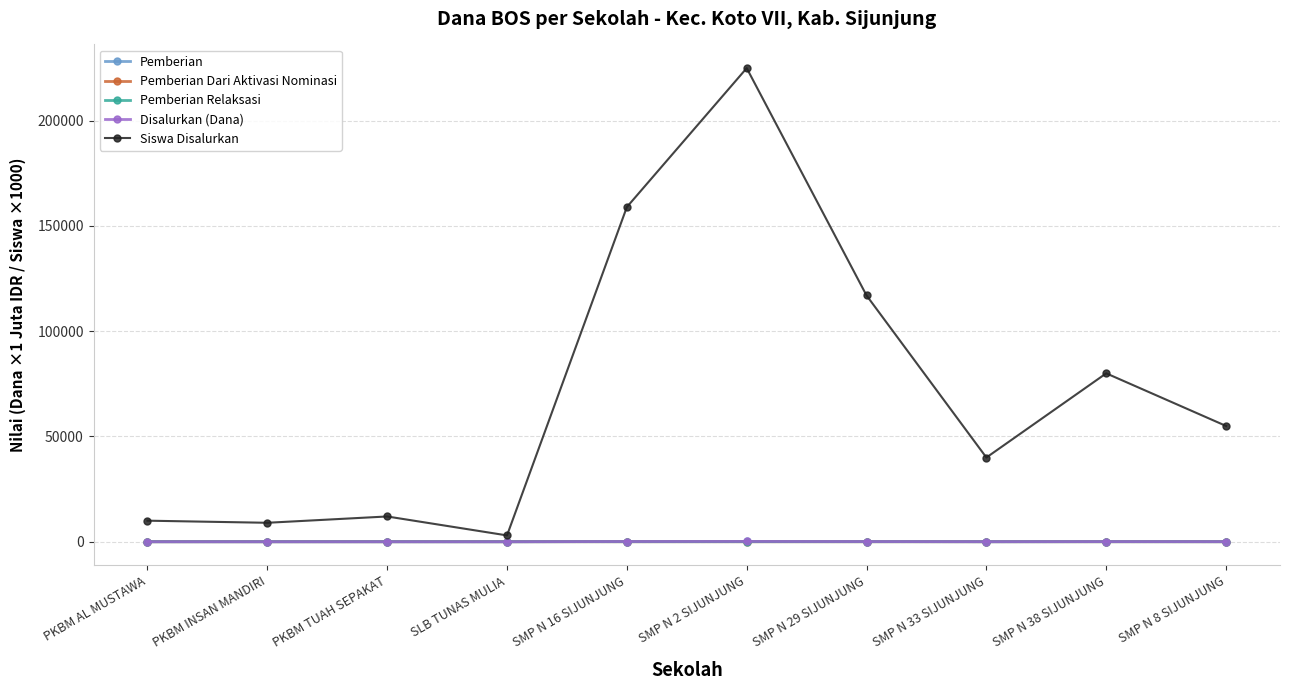

Between PKBM INSAN MANDIRI and SMP N 38 SIJUNJUNG, which series saw the biggest shift?

Siswa Disalurkan